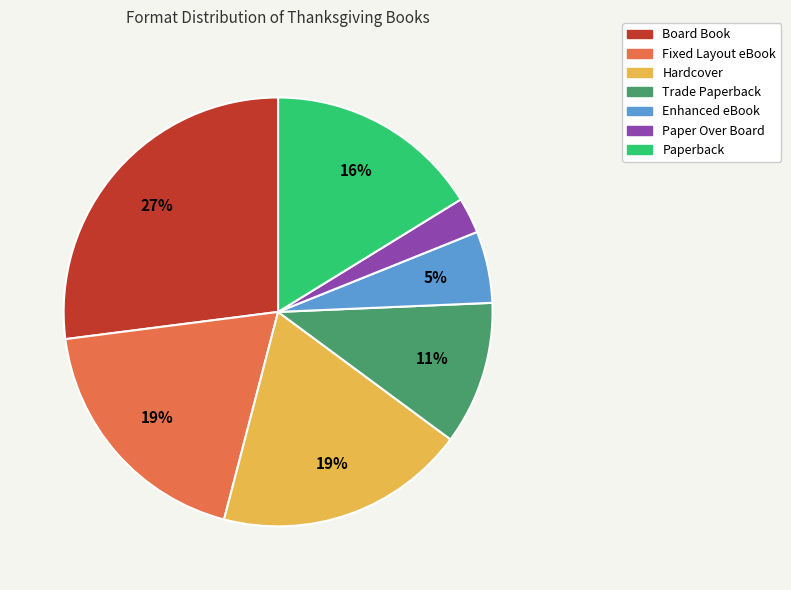

Which category has the smallest portion of the pie?

Paper Over Board